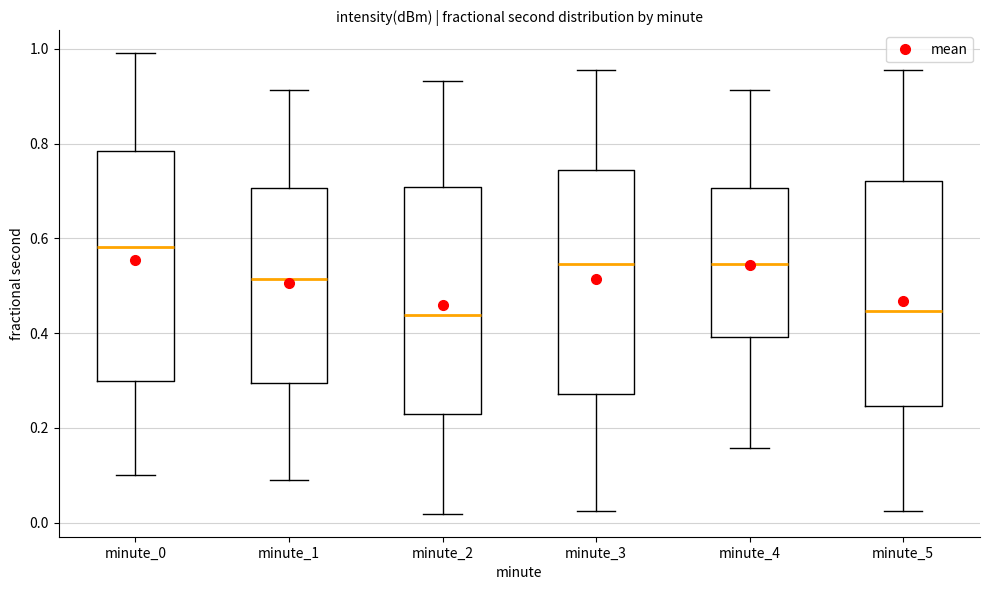

Where does the lower whisker of the box for minute_5 end on the y-axis? The values are not printed on the chart, so give them approximately, as read against the axis.

0.02